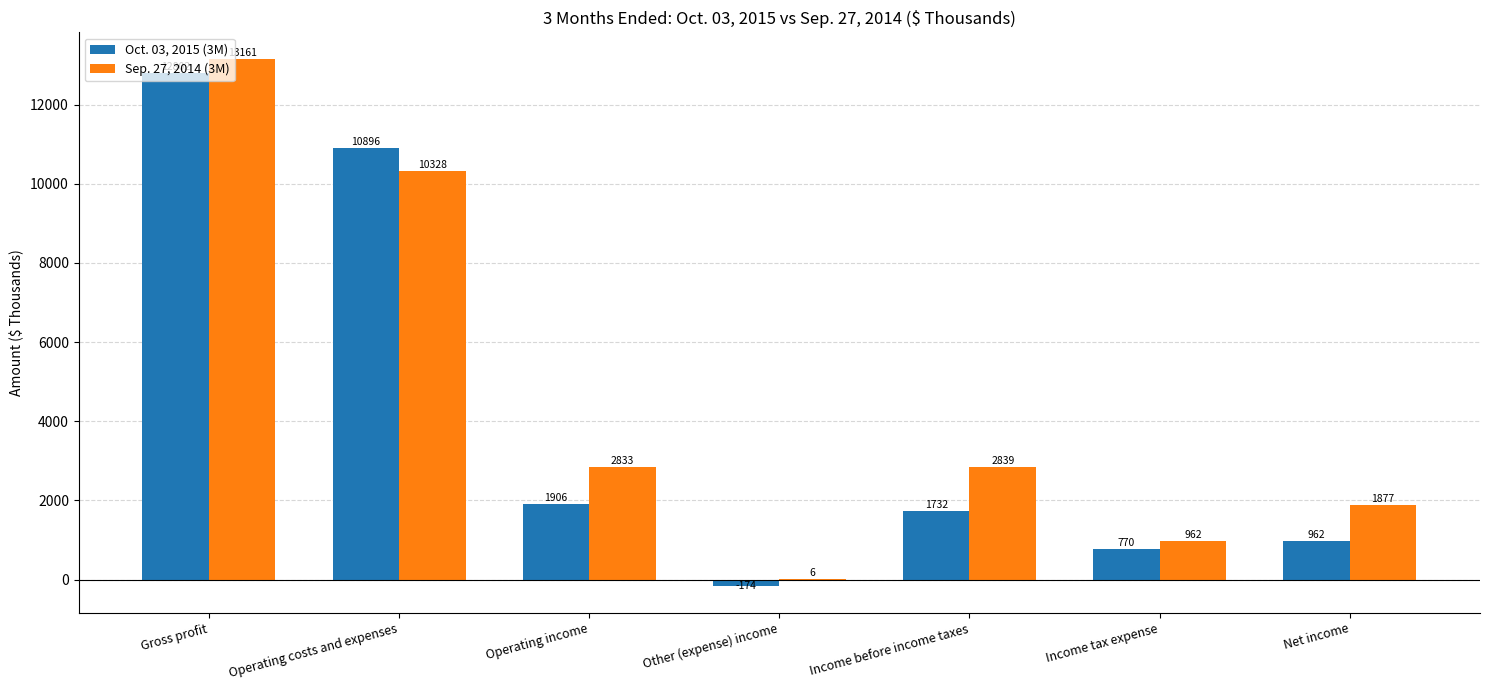

What value does the Sep. 27, 2014 (3M) series have at Income tax expense, to the nearest 100?

1000